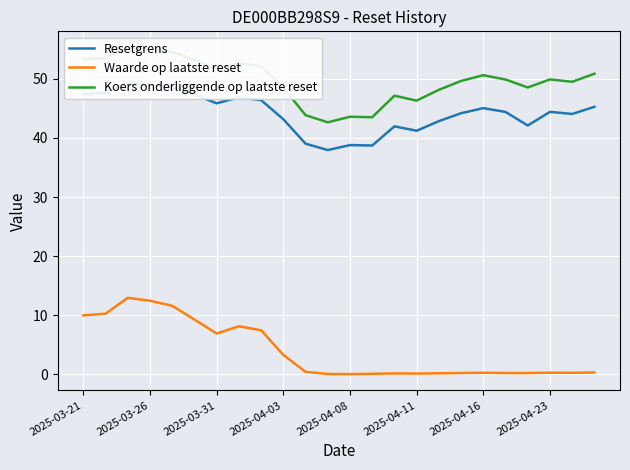

What is the maximum value for Waarde op laatste reset?

13.0